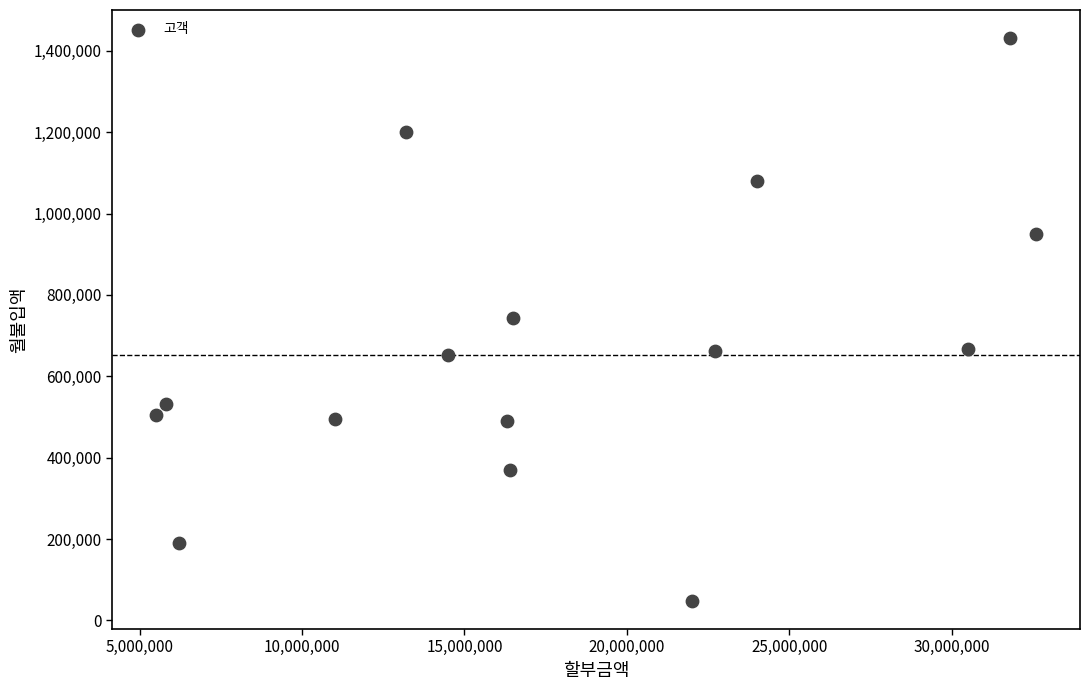

What is the range of X values (max minus min)?

27100000